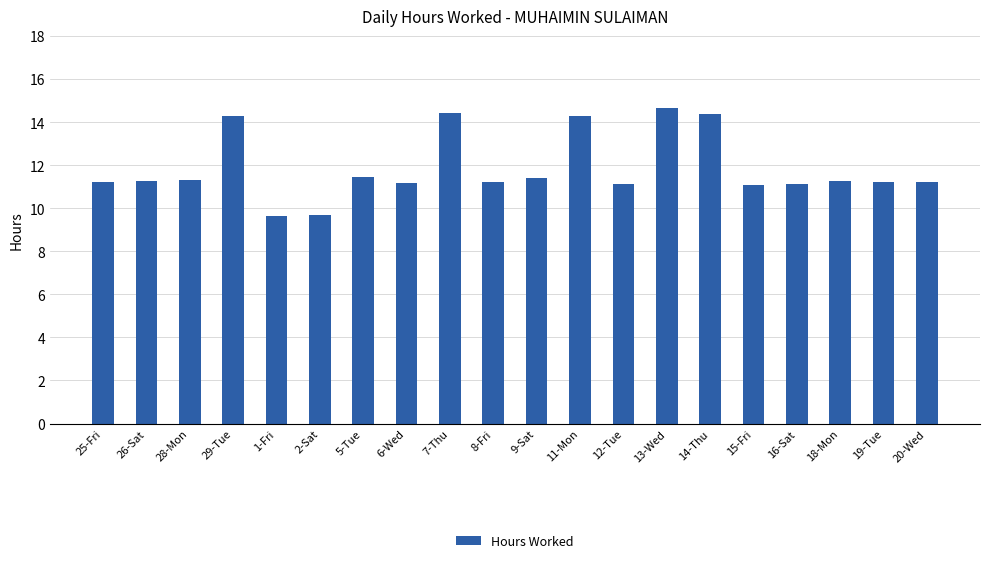

What is the sum of all values?

237.4